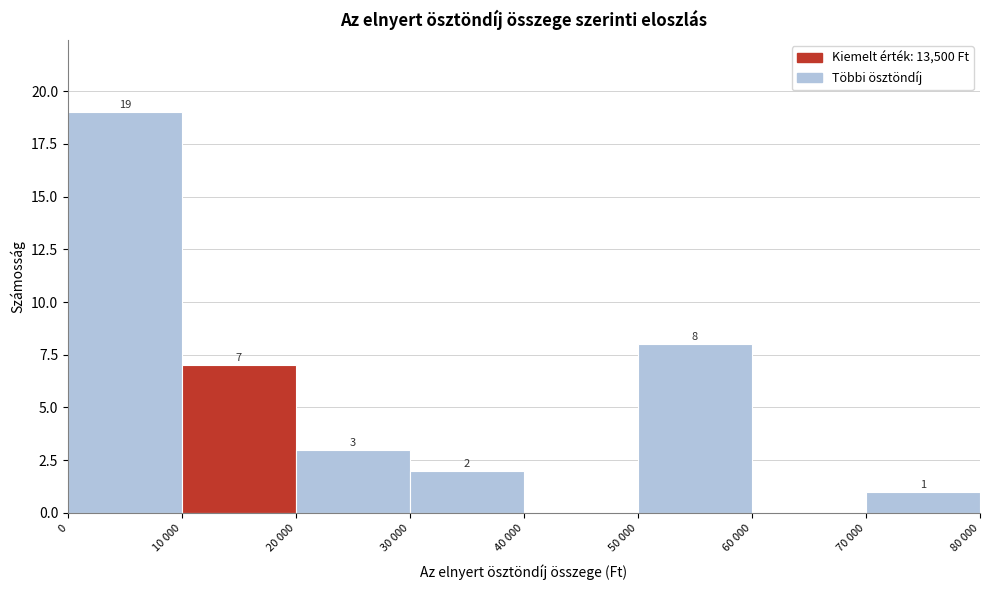

Reading left to right, list all the values displayed in this chart.

0=19	10 000=7	20 000=3	30 000=2	40 000=0	50 000=8	60 000=0	70 000=1